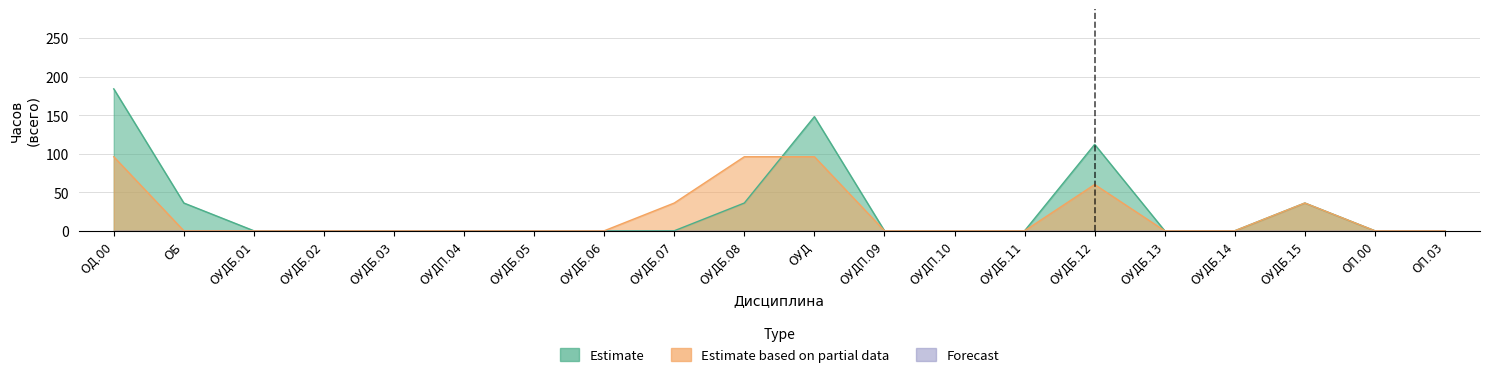

How many times do Estimate and Estimate based on partial data cross each other?

1